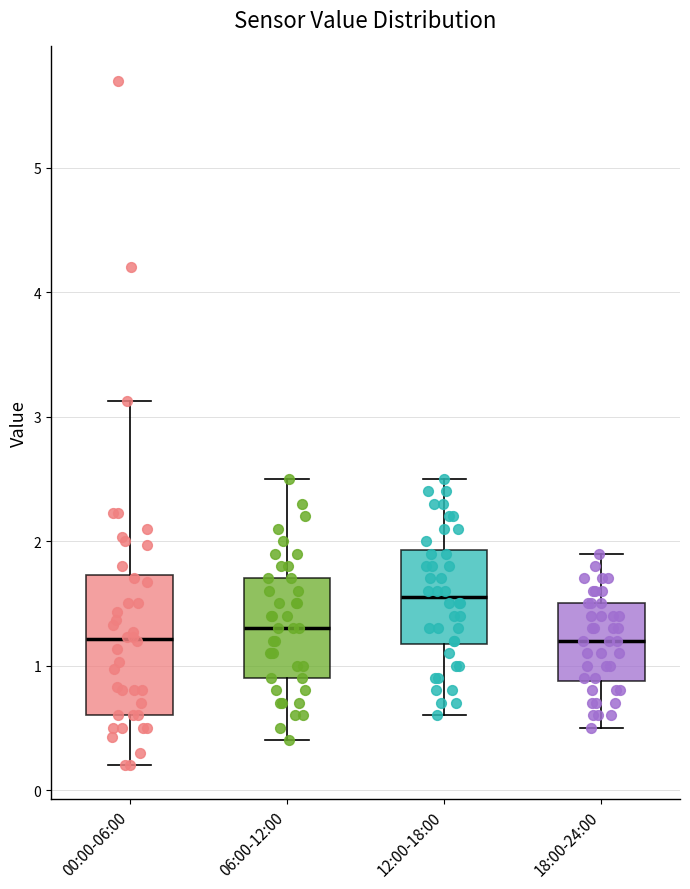

Comparing the boxes themselves (not the whiskers), which one is the tallest?

00:00-06:00